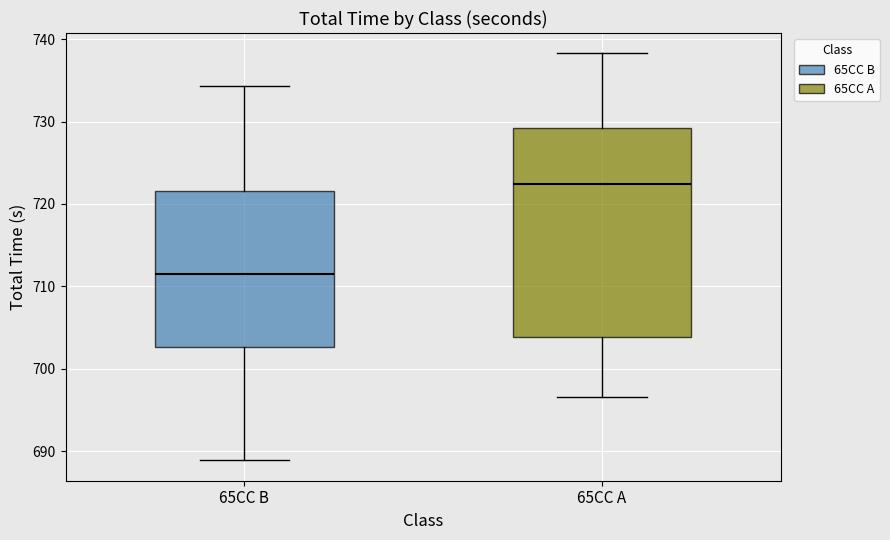

Reading left to right, read every box against the y-axis: the position of its median line, the range the box covers, and the ends of its whiskers. The values are not printed on the chart, so give them approximately, as read against the axis.

65CC B: median 711, box 703 to 722, whiskers 689 to 734
65CC A: median 722, box 704 to 729, whiskers 697 to 738